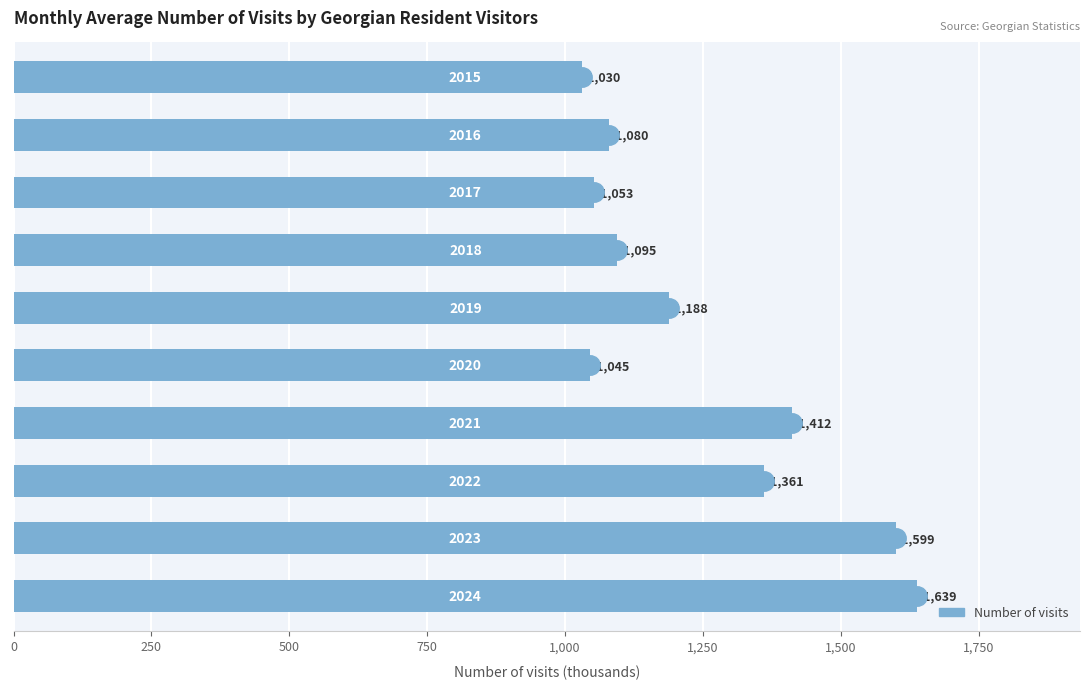

What is the value of the 6th bar from the top?

1045.3